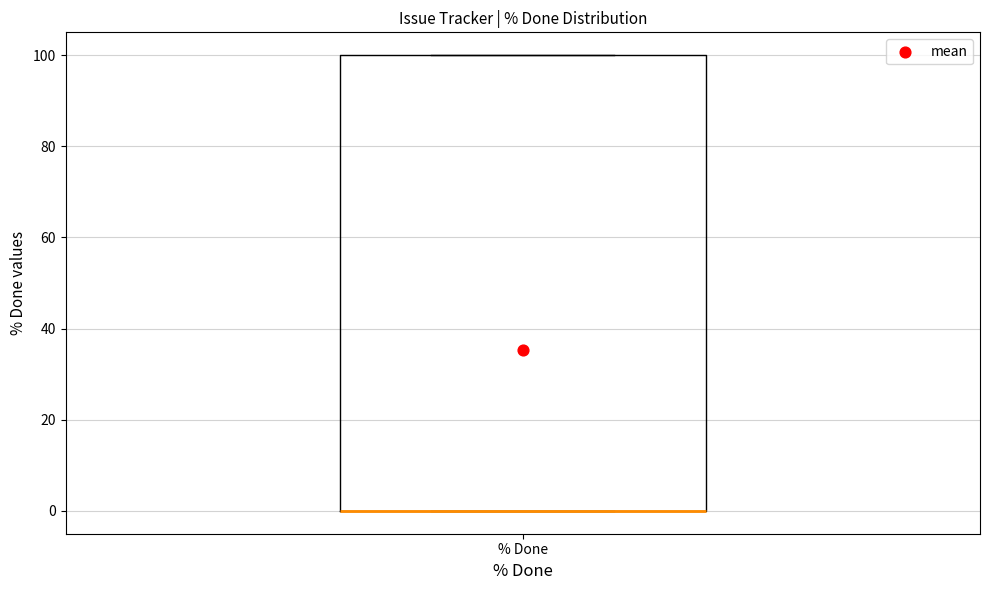

Where is the lower edge of the box for % Done on the y-axis? The values are not printed on the chart, so give them approximately, as read against the axis.

0